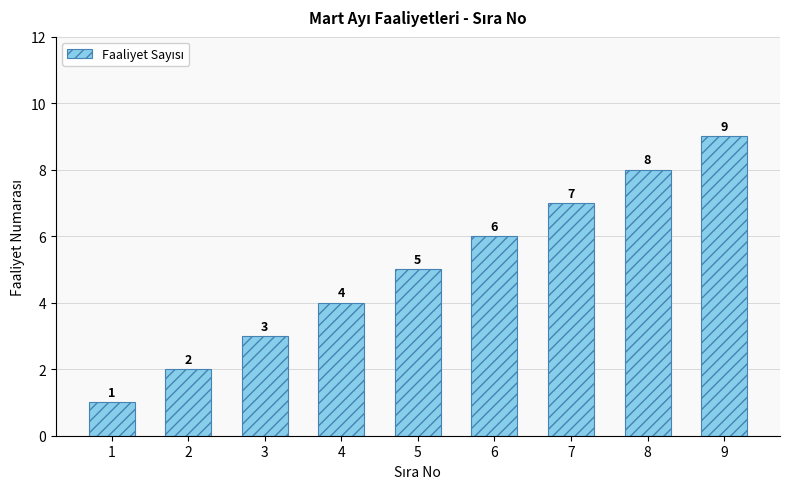

What is the value of the 6th bar from the left?

6